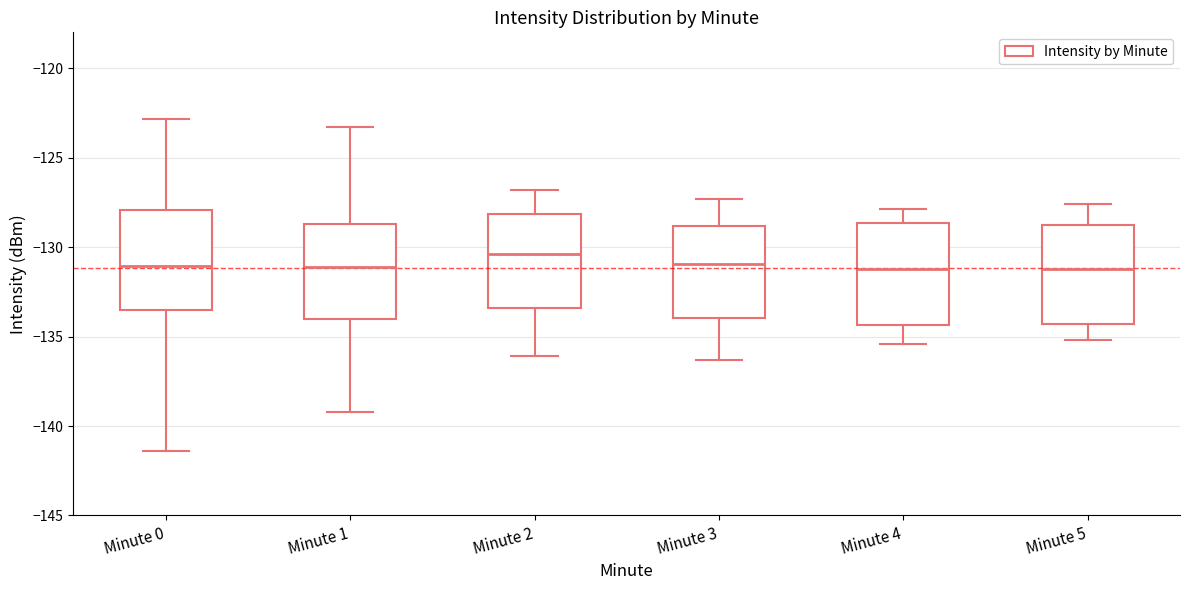

Which box has the highest median line?

Minute 2